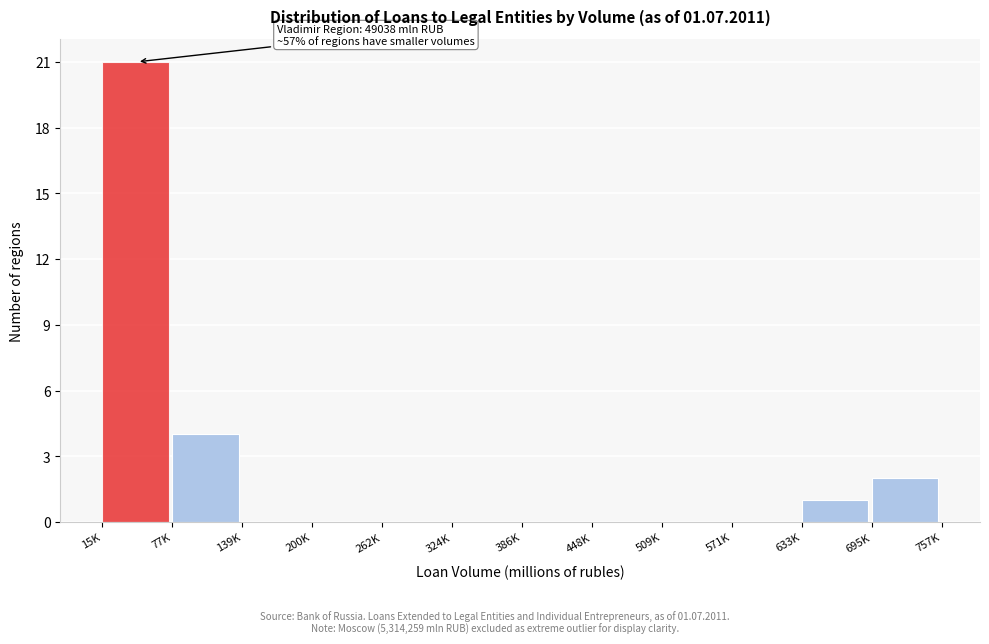

Reading right to left, what are all the values shown in this chart?

695K=2	633K=1	571K=0	509K=0	448K=0	386K=0	324K=0	262K=0	200K=0	139K=0	77K=4	15K=21